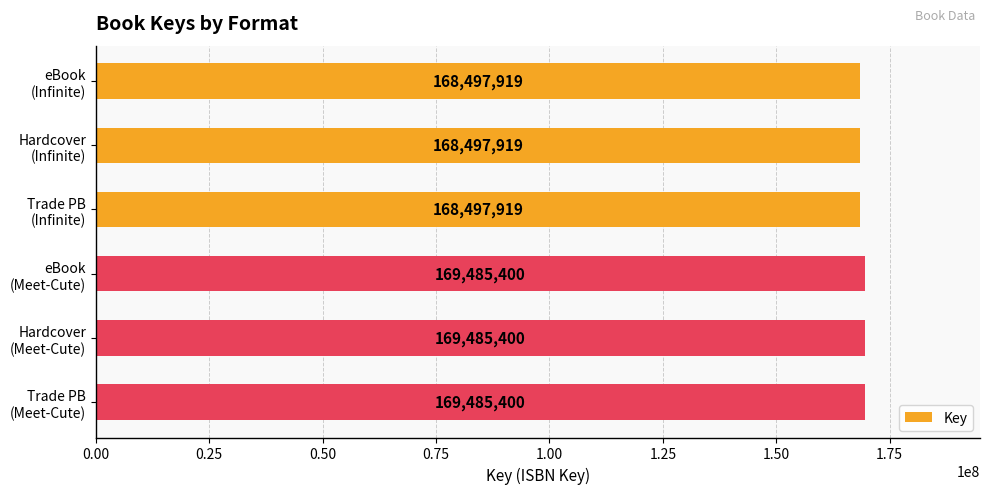

What is the difference between the second highest and minimum values?

987481